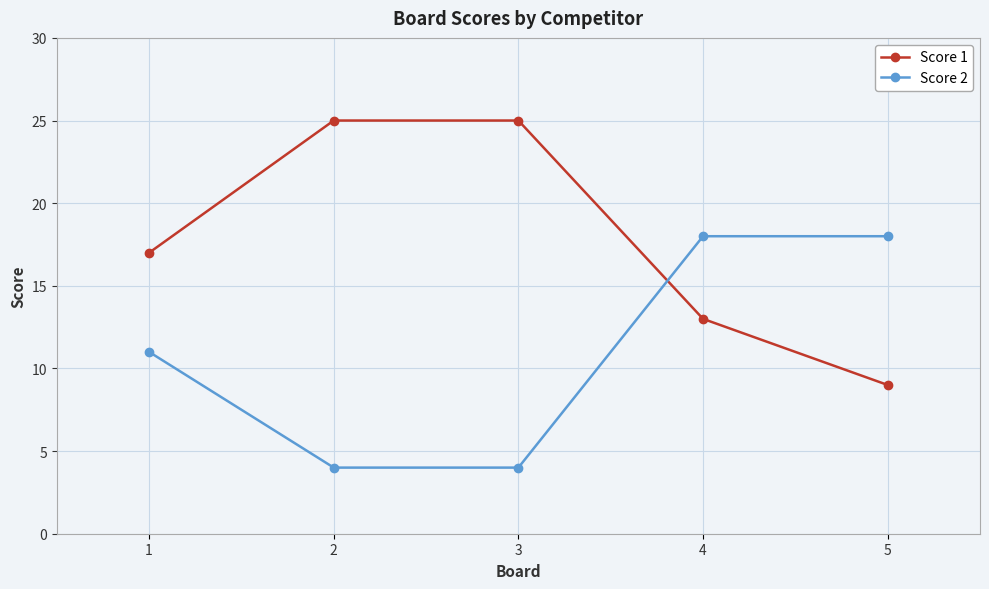

Which series changed the most between 1 and 5?

Score 1